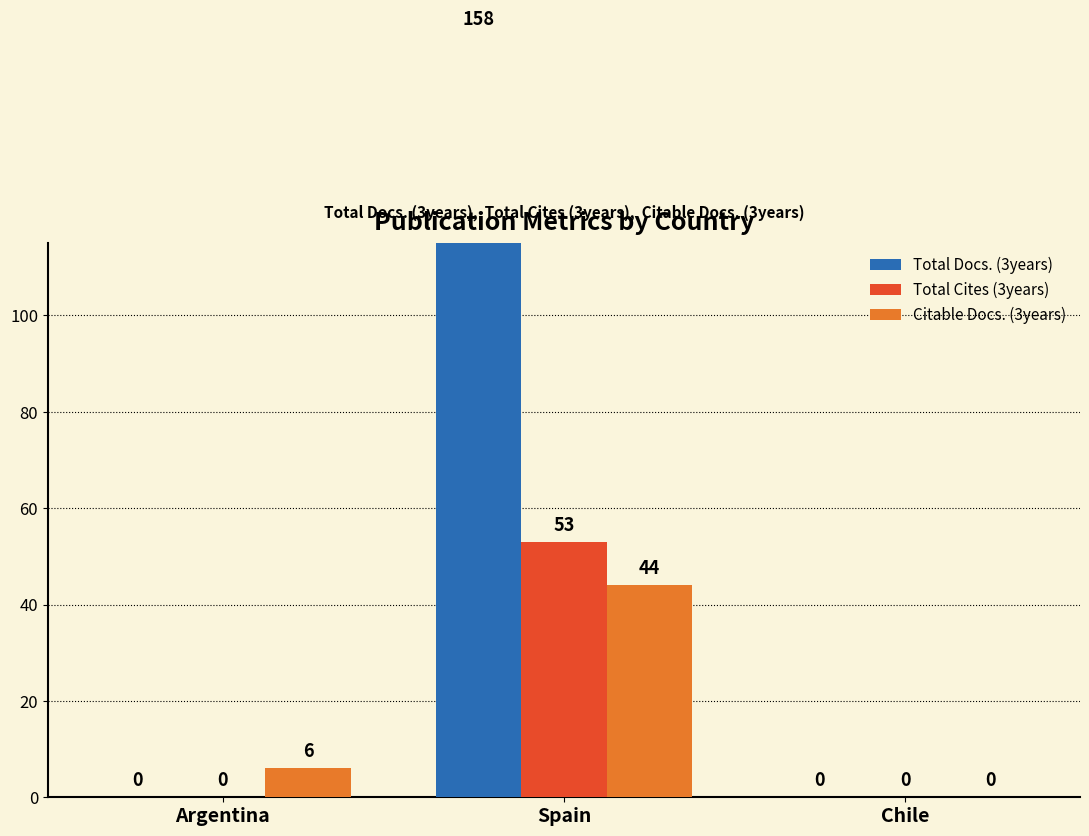

How many values in Total Docs. (3years) are above zero?

1